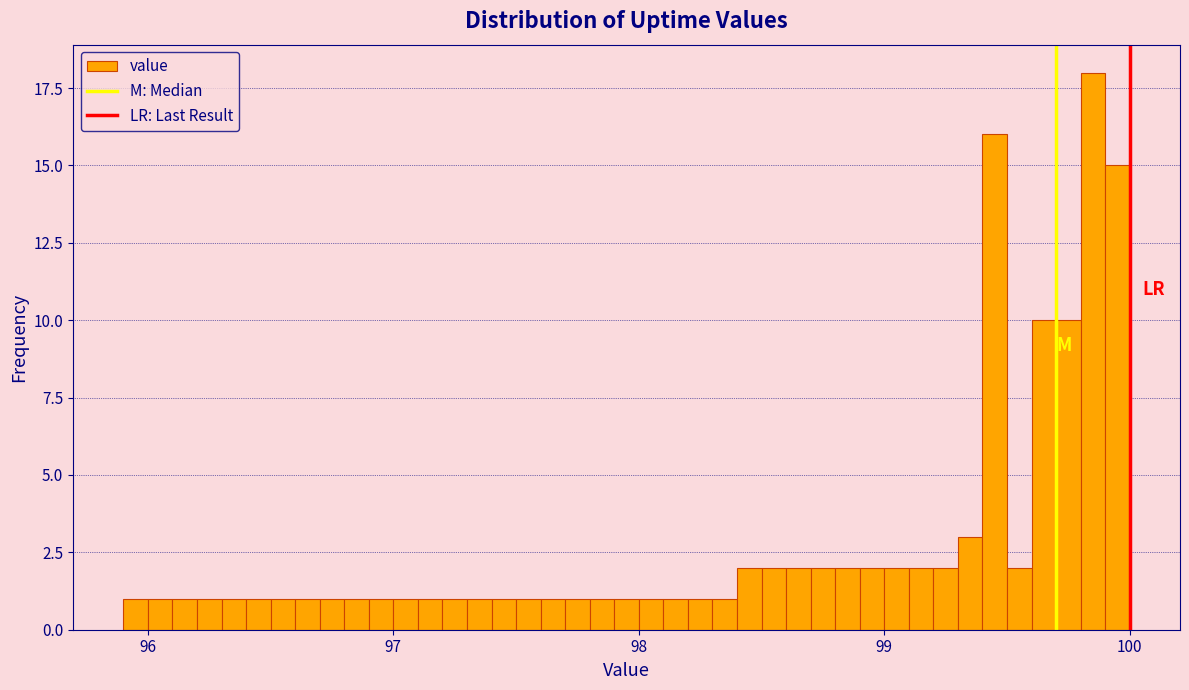

Read against the x-axis, roughly where is the centre of the tallest bar?

99.9